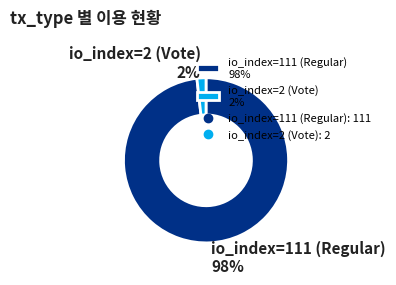

Is it true that io_index=111 (Regular) is 87% of the pie?

False